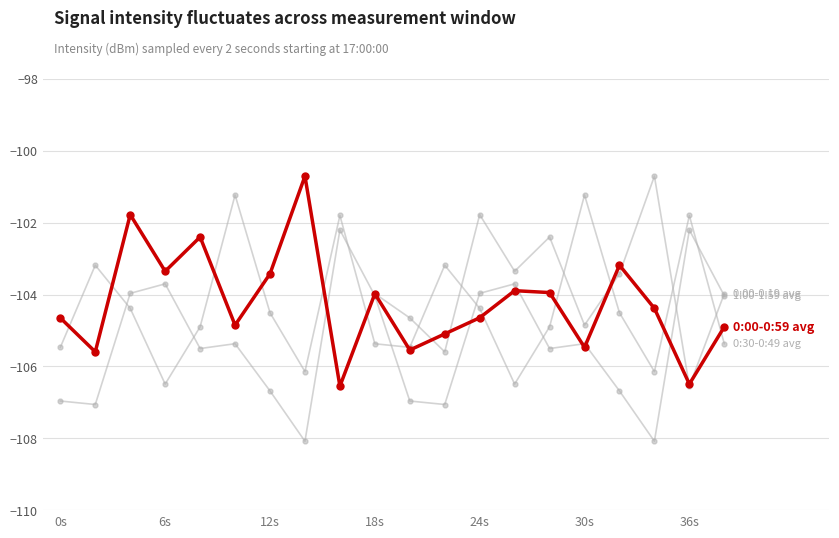

True or false: 0:30-0:49 avg has a value of -169.4 at 8.

False